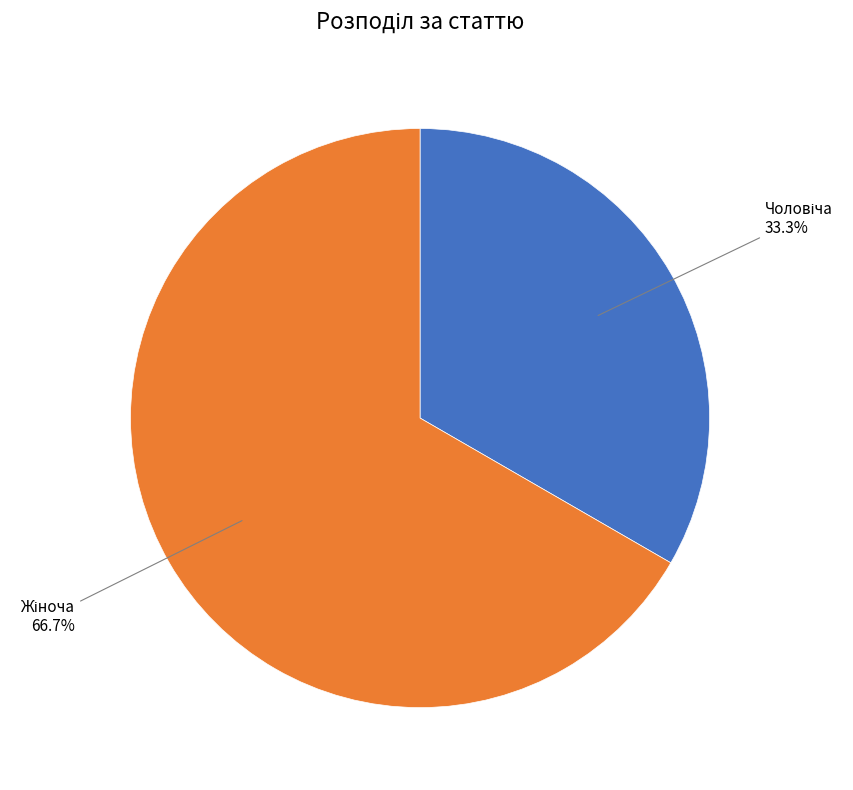

To the nearest percent, what is the difference between the largest and smallest slice percentages?

33%